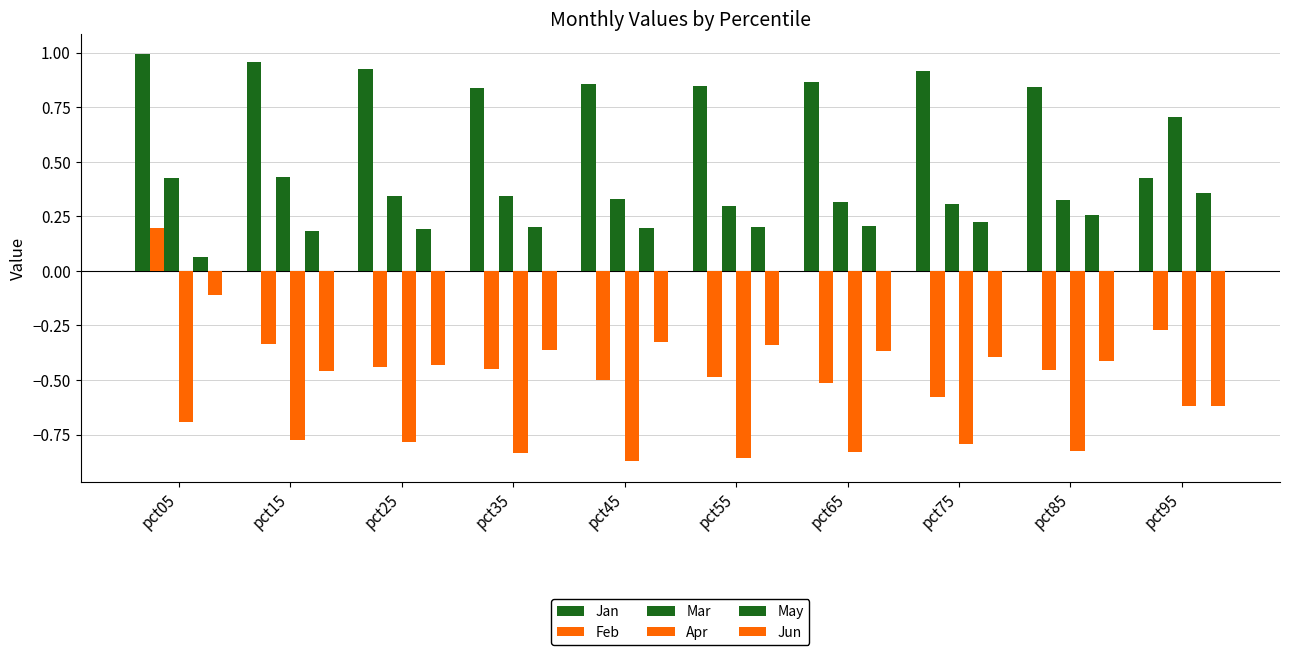

Rank the series at pct05 from lowest to highest value.

Apr, Jun, May, Feb, Mar, Jan